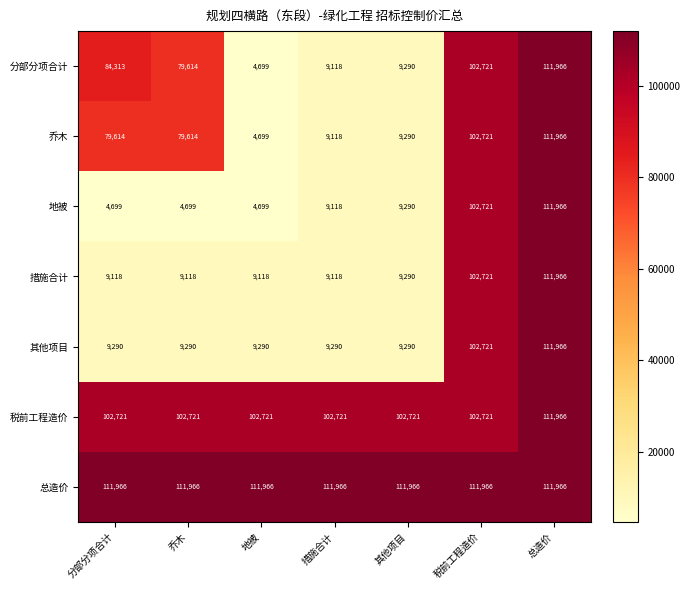

True or false: 其他项目 has a value of 4756 at 其他项目.

False